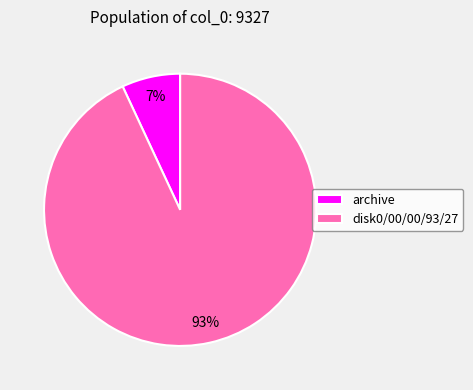

Count the number of slices in the pie.

2